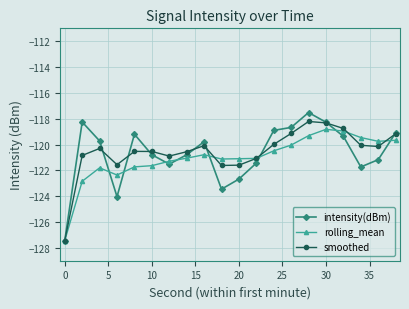

How many lines are shown in the chart?

3